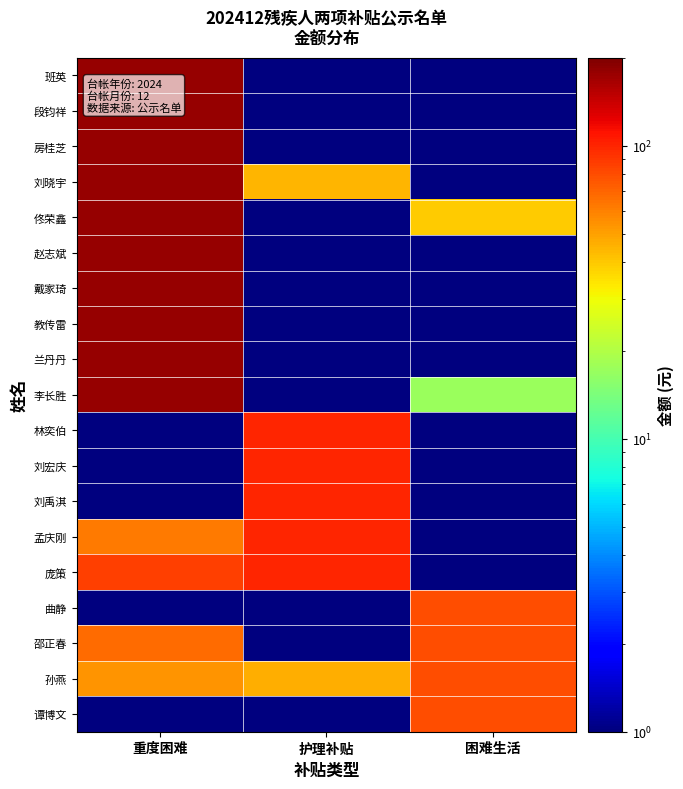

Count the number of data series in this chart.

19